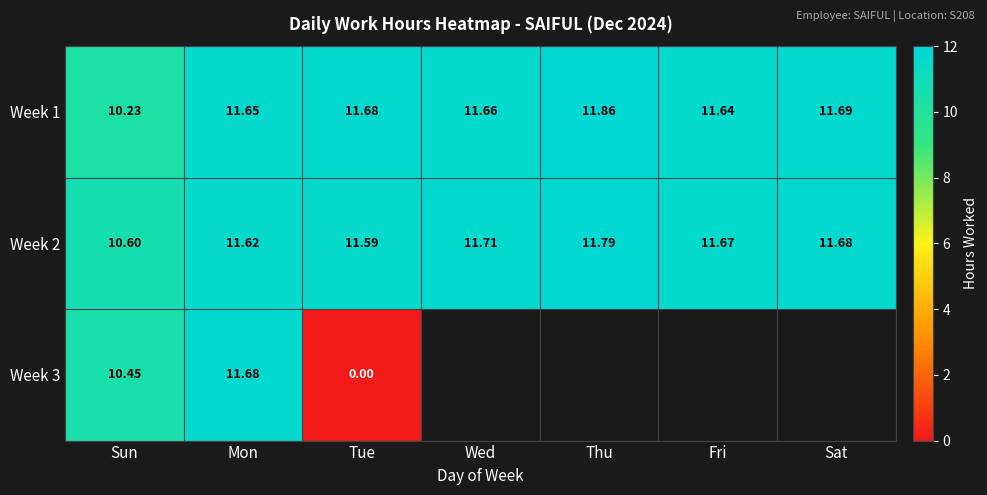

List the labels in order of Week 1 value, largest first.

Thu, Sat, Tue, Wed, Mon, Fri, Sun